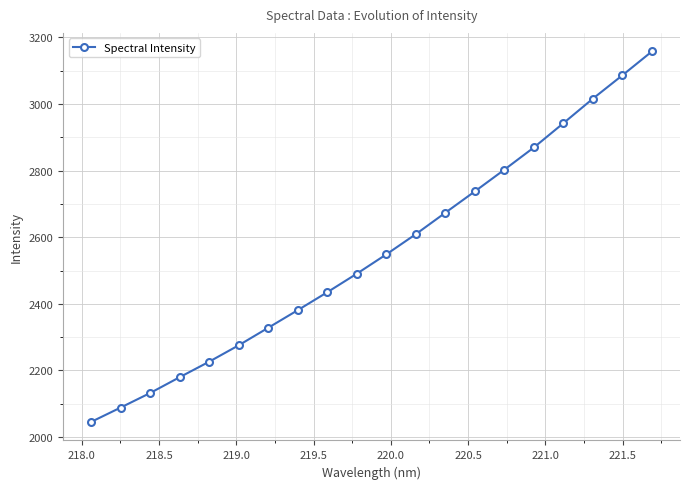

Does the chart display data point markers on the line(s)?

Yes